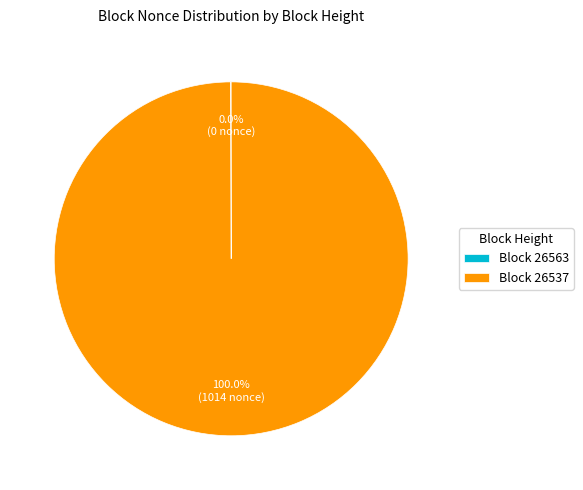

Which slice is the largest?

Block 26537